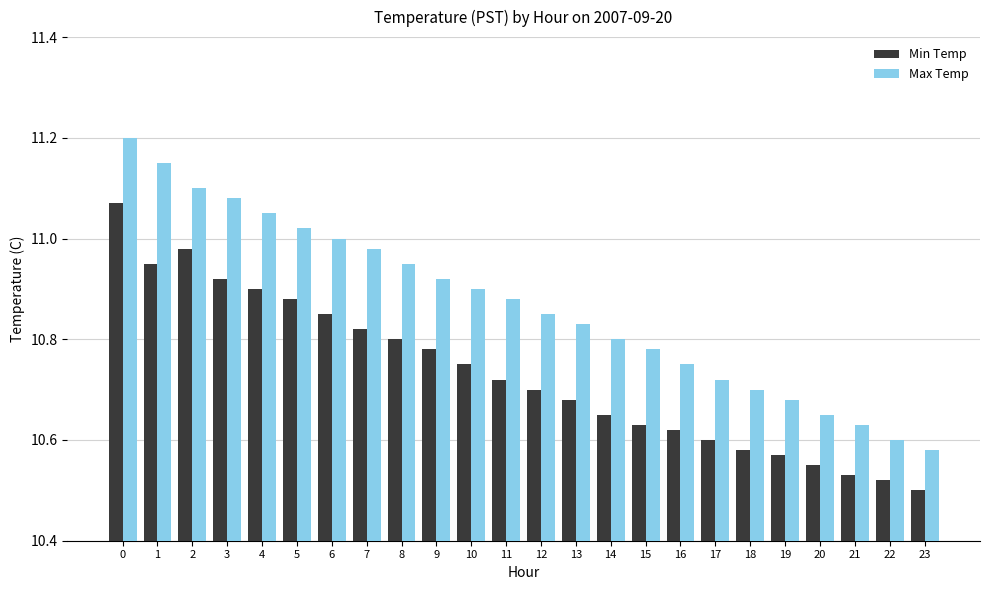

List the labels in order of Min Temp value, smallest first.

23, 22, 21, 20, 19, 18, 17, 16, 15, 14, 13, 12, 11, 10, 9, 8, 7, 6, 5, 4, 3, 1, 2, 0